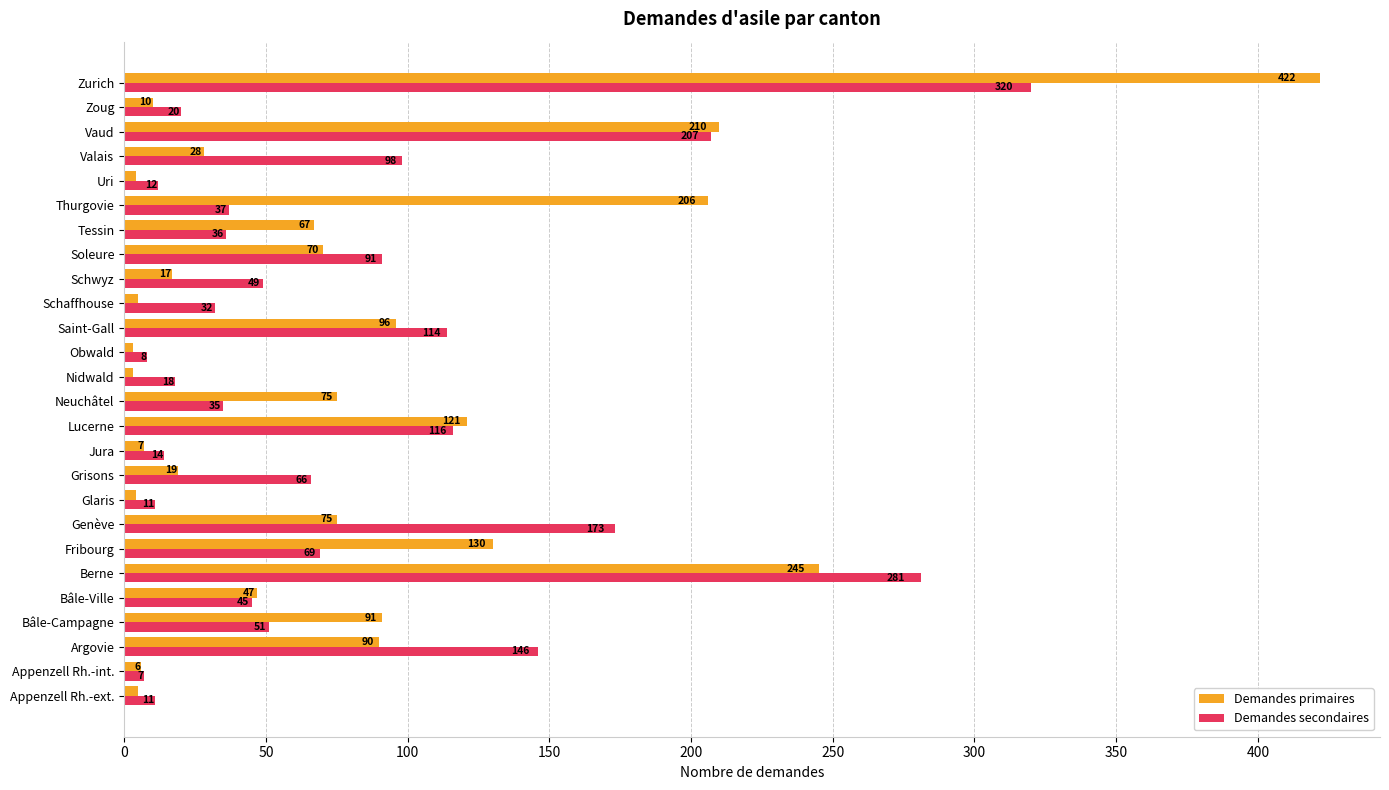

List the series in order of their overall mean, highest first.

Demandes secondaires, Demandes primaires